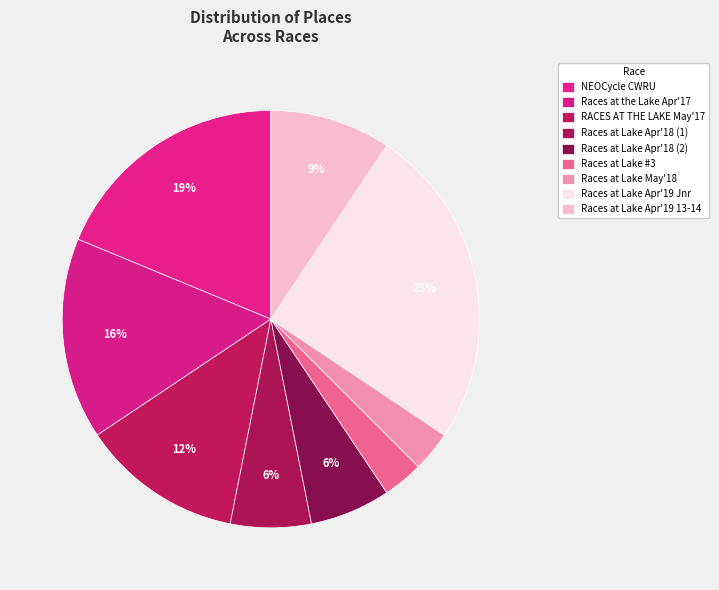

To the nearest percent, what is the difference between the largest and smallest slice percentages?

22%